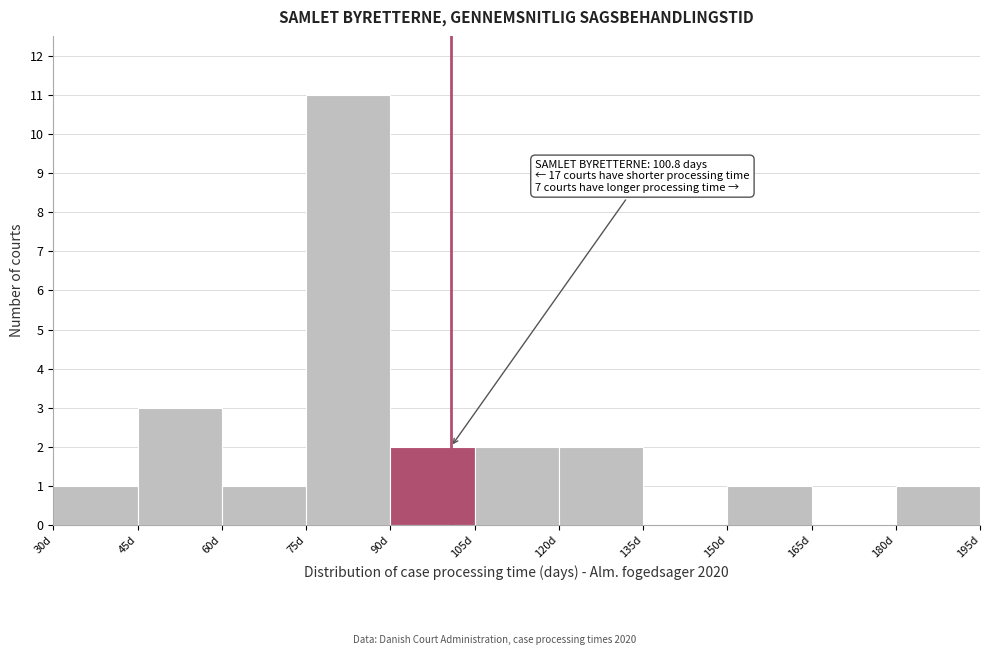

Over which range of the x-axis is the bar tallest?

75 to 90